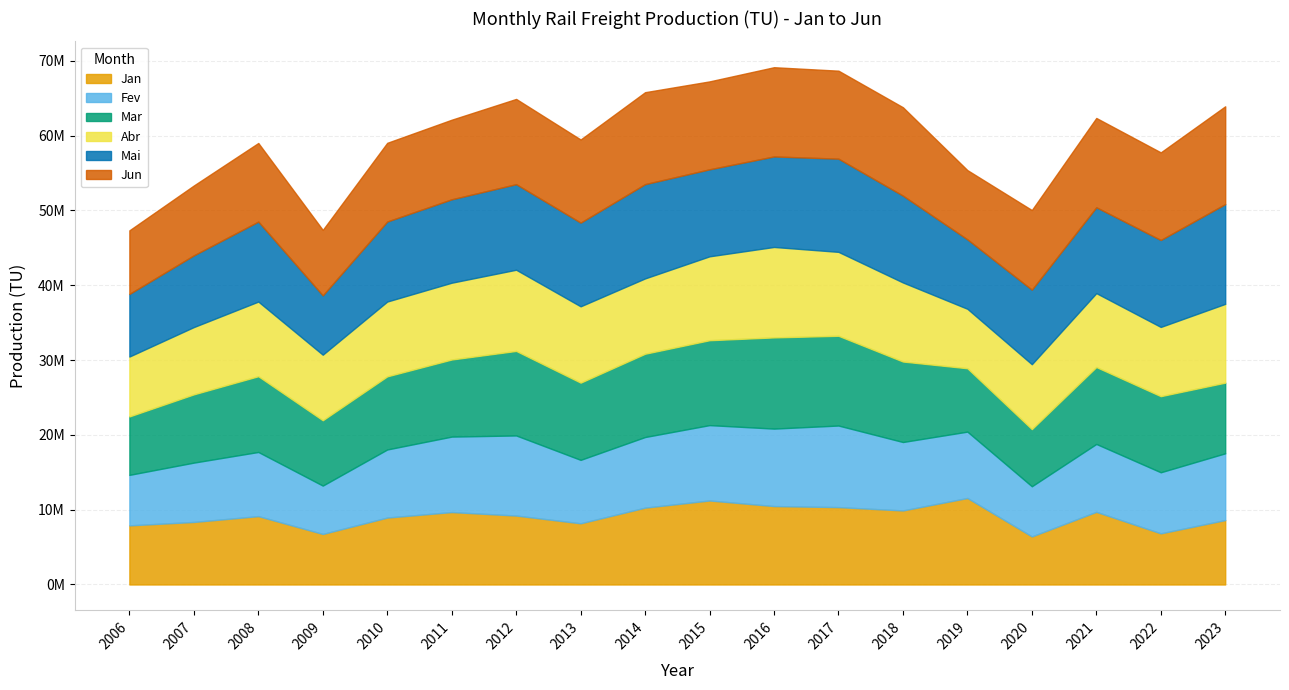

How many lines are shown in the chart?

6